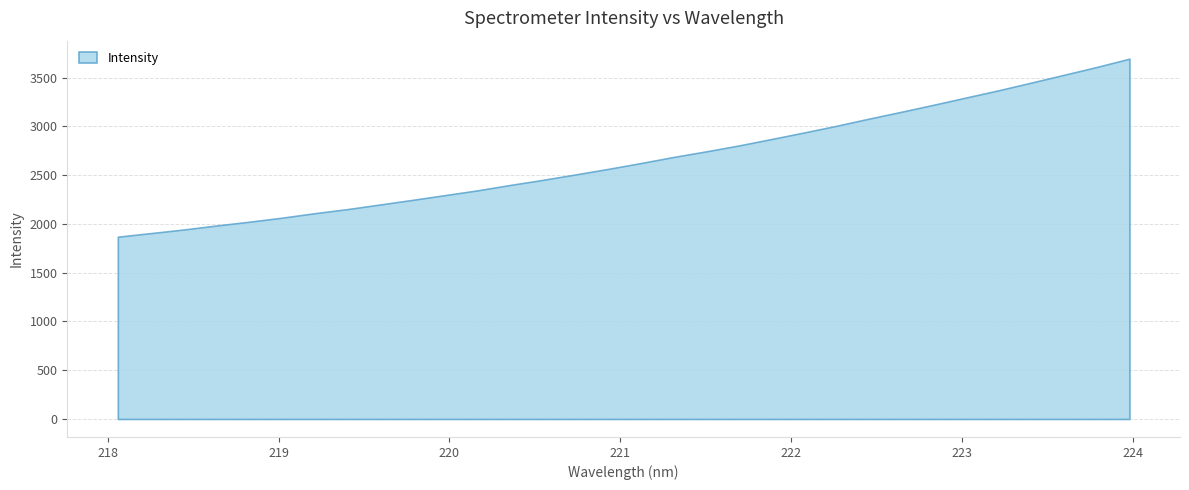

Rank the categories by value from highest to lowest.

223.9802, 223.7895, 223.5987, 223.408, 223.2172, 223.0264, 222.8355, 222.6447, 222.4538, 222.263, 222.0721, 221.8812, 221.6902, 221.4993, 221.3083, 221.1174, 220.9264, 220.7354, 220.5444, 220.3533, 220.1623, 219.9712, 219.7801, 219.589, 219.3979, 219.2067, 219.0156, 218.8244, 218.6332, 218.442, 218.2508, 218.0596